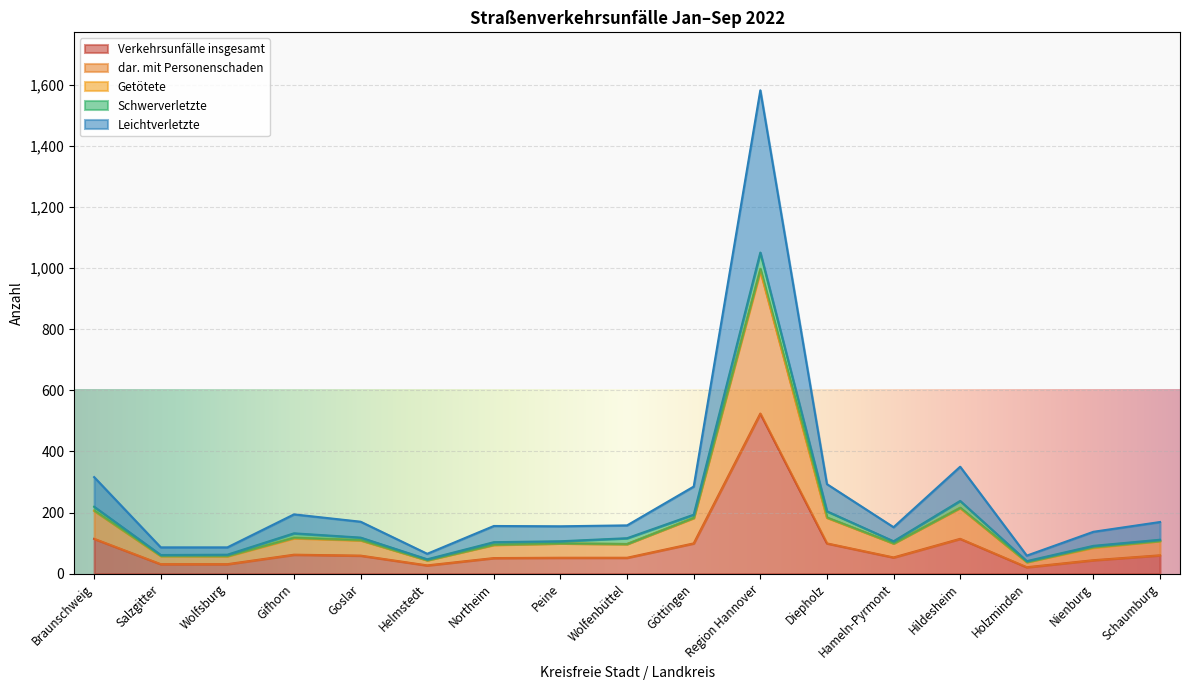

Between Helmstedt and Hildesheim, which series saw the biggest shift?

Leichtverletzte